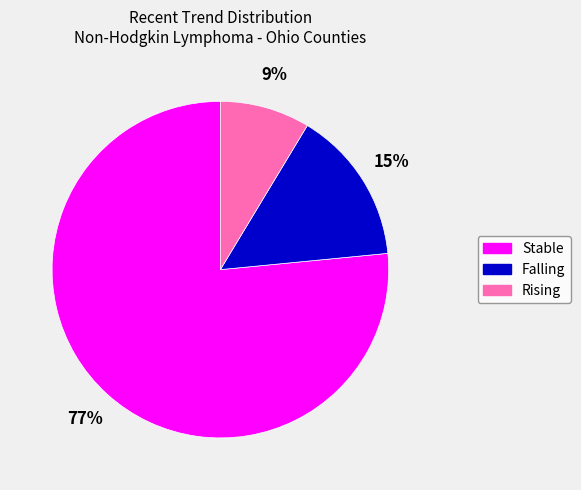

To the nearest percent, what is the average slice percentage?

33%